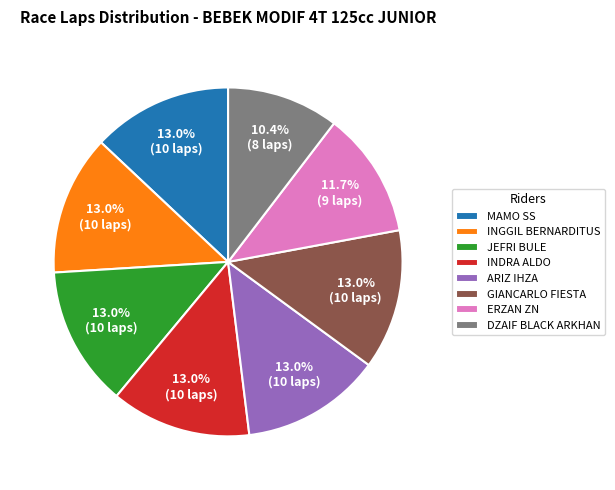

What is the ratio of the value at GIANCARLO FIESTA to the value at JEFRI BULE?

1.0